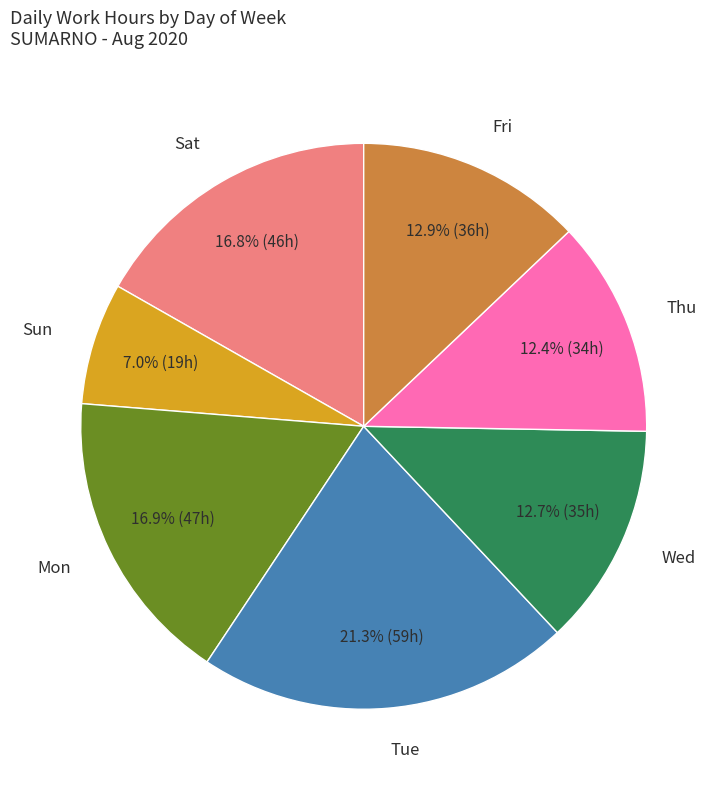

Which slice is the smallest?

Sun